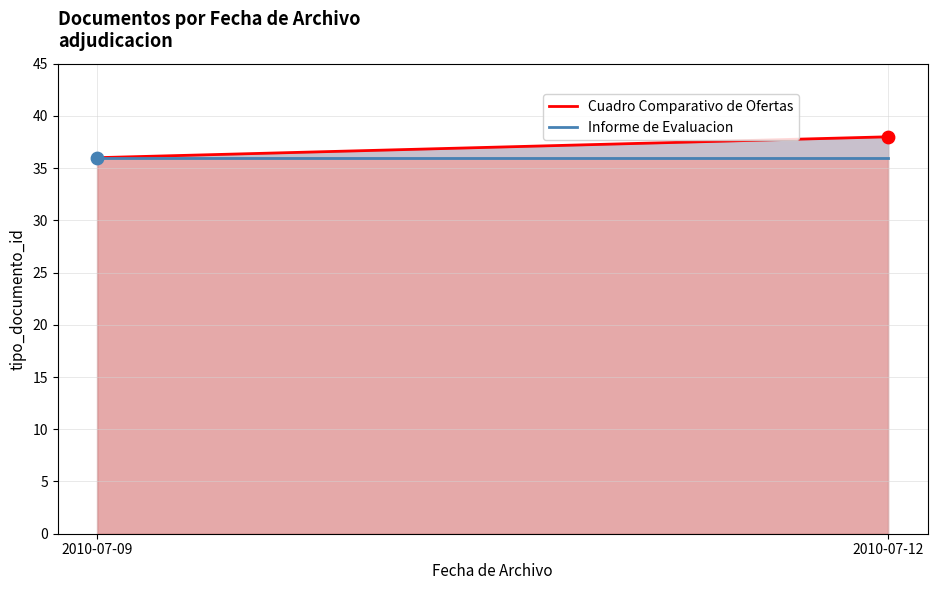

At how many categories does at least one series exceed 36?

1